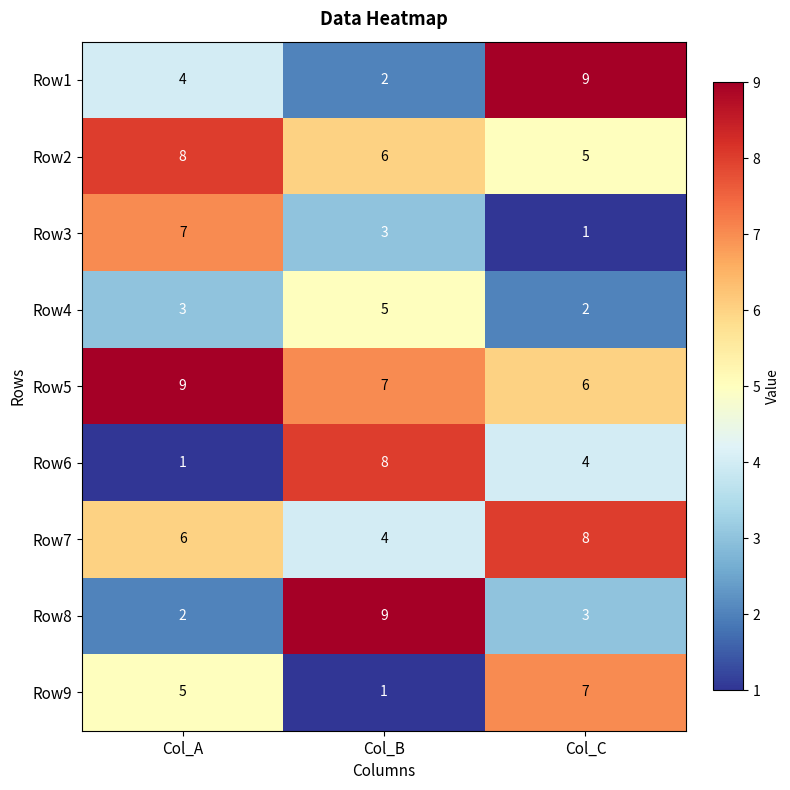

Reading left to right, what are all the values shown in this chart?

Row1: 4	2	9
Row2: 8	6	5
Row3: 7	3	1
Row4: 3	5	2
Row5: 9	7	6
Row6: 1	8	4
Row7: 6	4	8
Row8: 2	9	3
Row9: 5	1	7